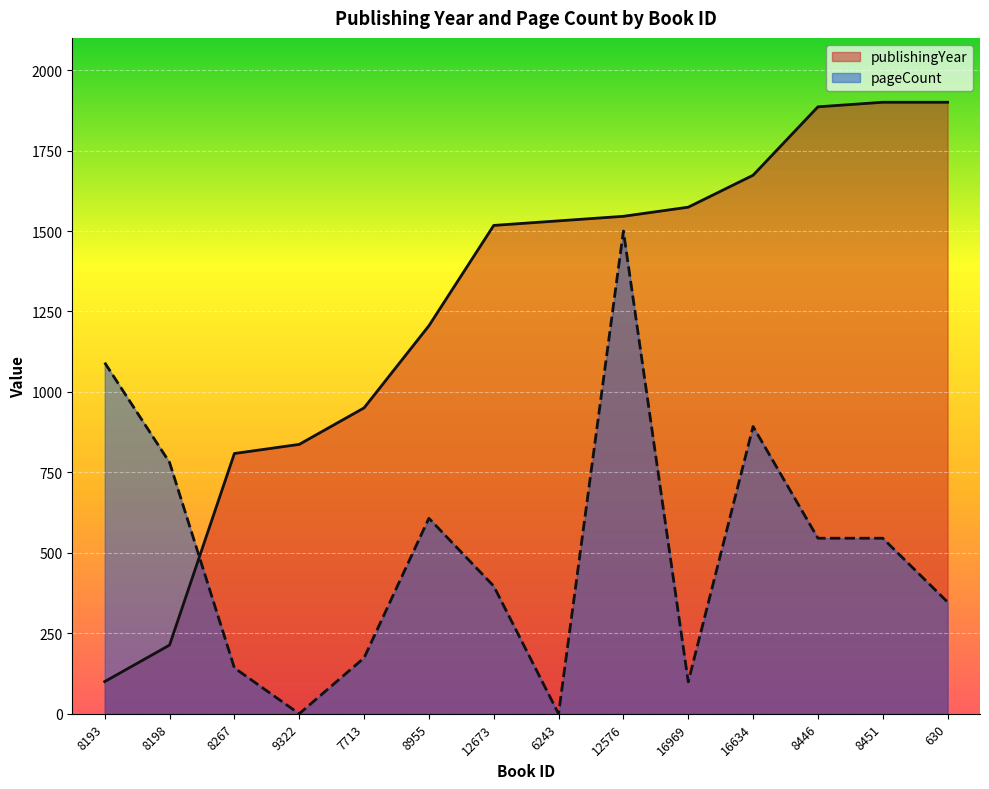

At which label does pageCount reach its peak?

12576